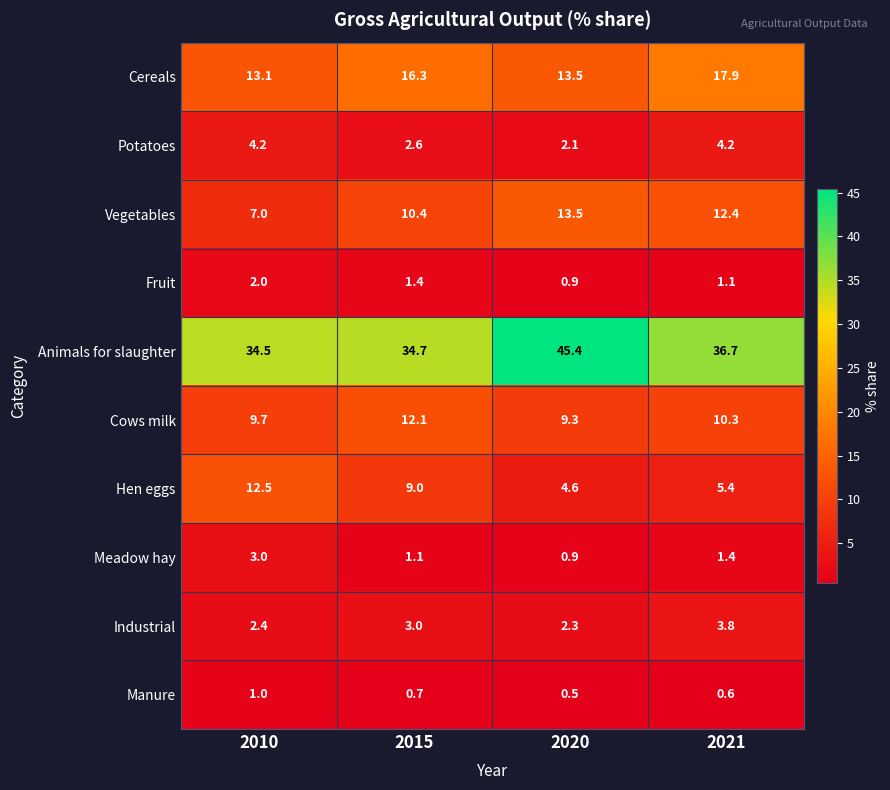

List the series in order of their peak value, highest first.

Animals for slaughter, Cereals, Vegetables, Hen eggs, Cows milk, Potatoes, Industrial, Meadow hay, Fruit, Manure